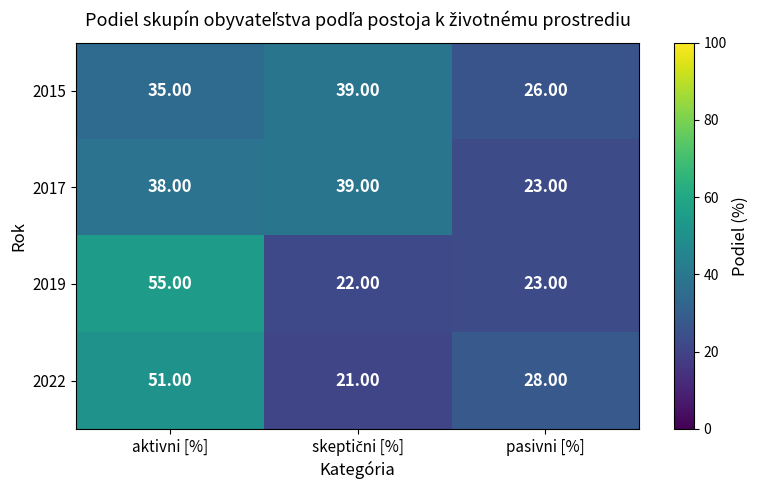

At which category is the sum across all series the highest?

aktivni [%]